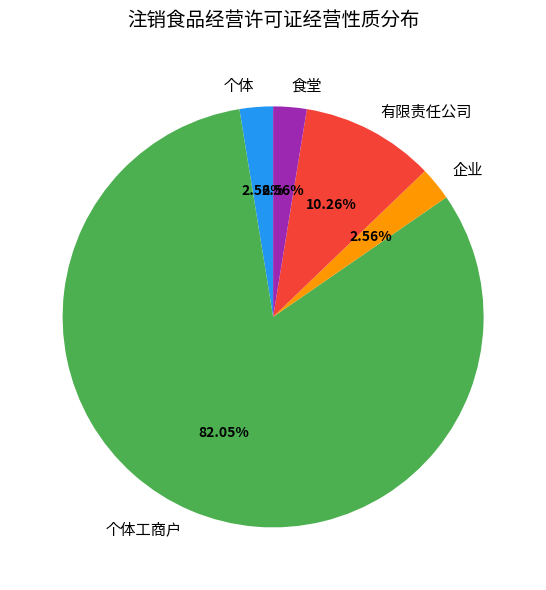

What is the ratio of the value at 个体工商户 to the value at 有限责任公司?

8.0